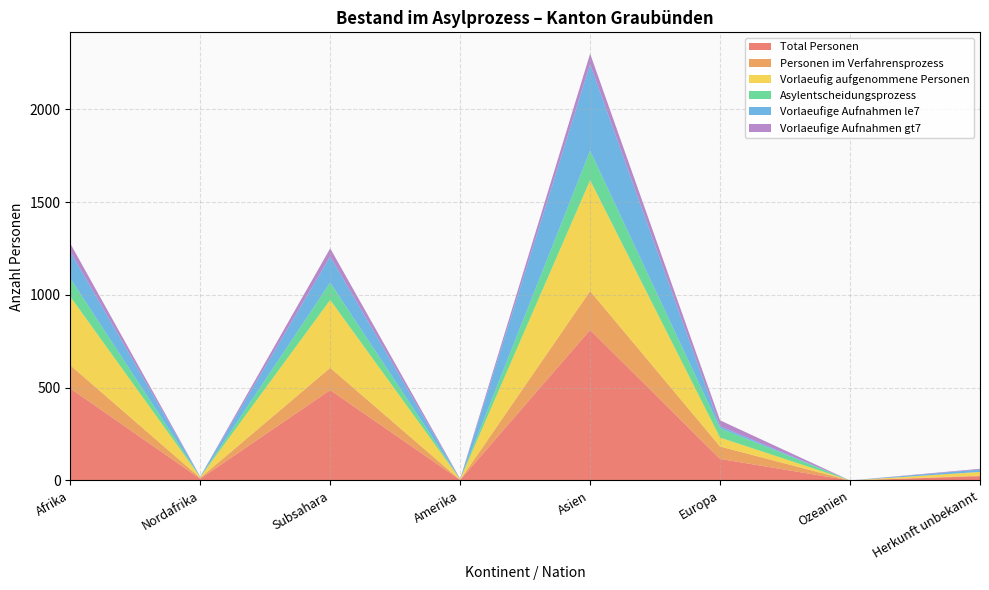

Reading left to right, extract all data points from this chart.

Total Personen: 496	9	487	3	811	116	0	23
Personen im Verfahrensprozess: 125	5	120	0	210	67	0	3
Vorlaeufig aufgenommene Personen: 370	4	366	3	597	48	0	20
Asylentscheidungsprozess: 98	0	93	0	159	50	0	0
Vorlaeufige Aufnahmen le7: 144	3	141	0	466	11	0	13
Vorlaeufige Aufnahmen gt7: 44	0	44	3	57	32	0	4